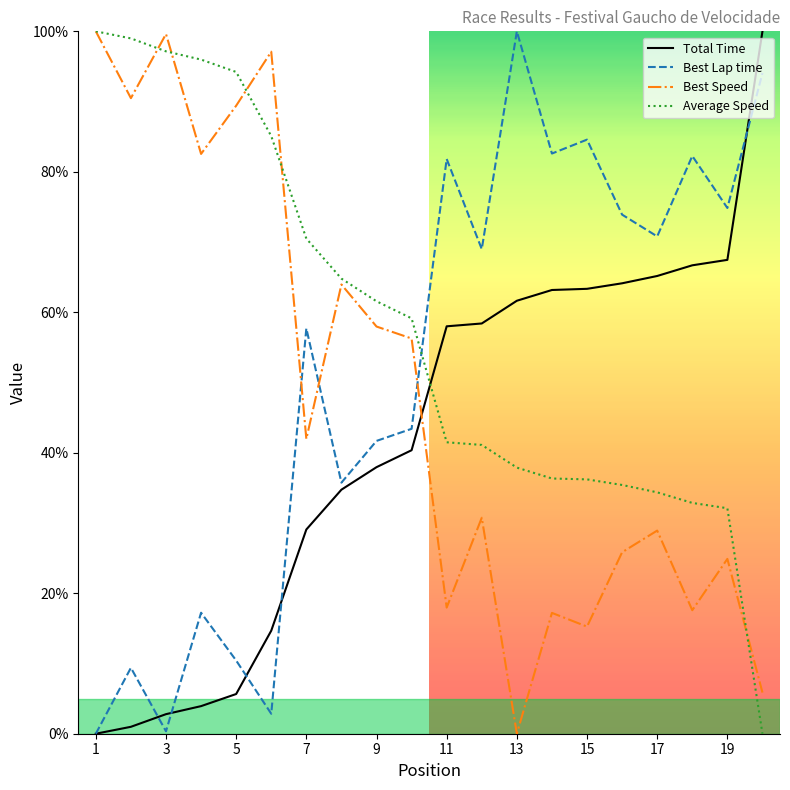

How many values in the Average Speed series are below 59?

10